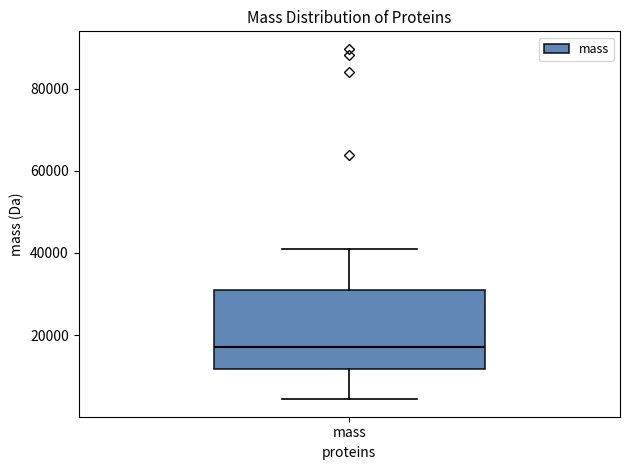

Read this box plot against the y-axis: the position of the median line, the range covered by the box, and the ends of both whiskers. The values are not printed on the chart, so give them approximately, as read against the axis.

median 16000, box 12000 to 32000, whiskers 4000 to 40000